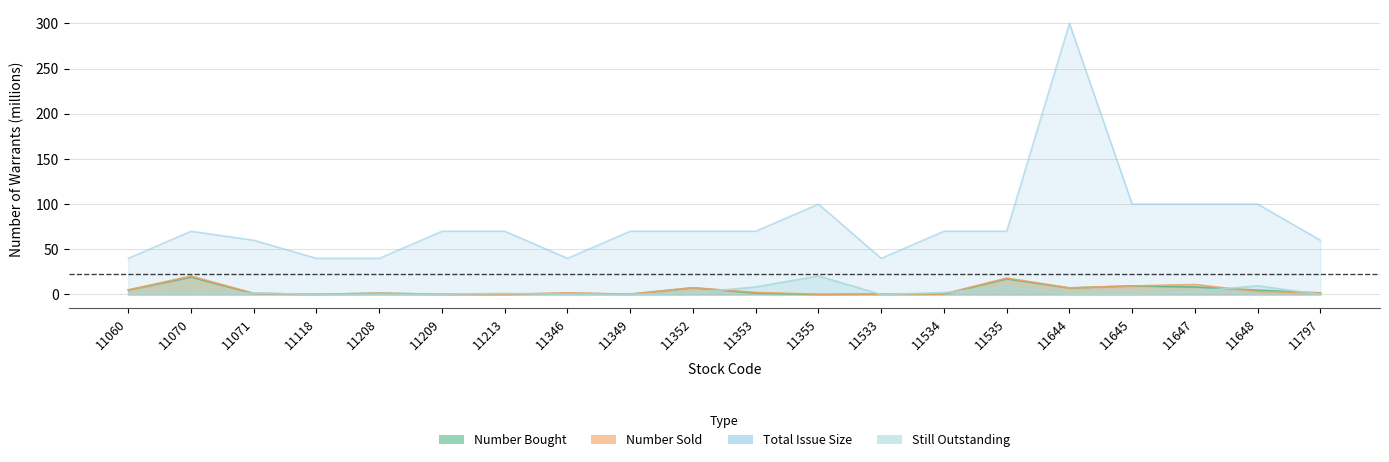

At which label does Total Issue Size first exceed 70?

11355